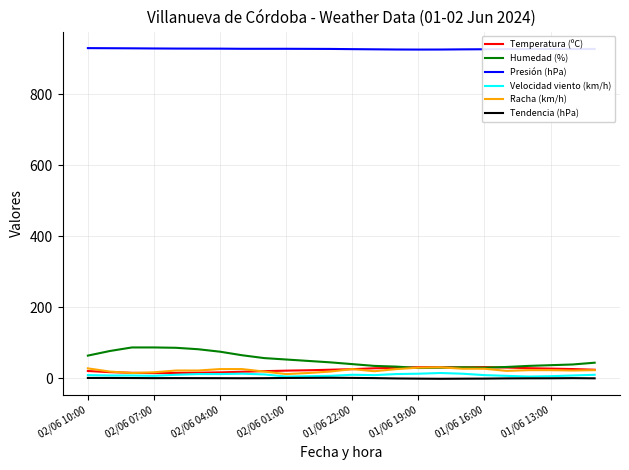

True or false: Presión (hPa) and Tendencia (hPa) cross at least once.

False